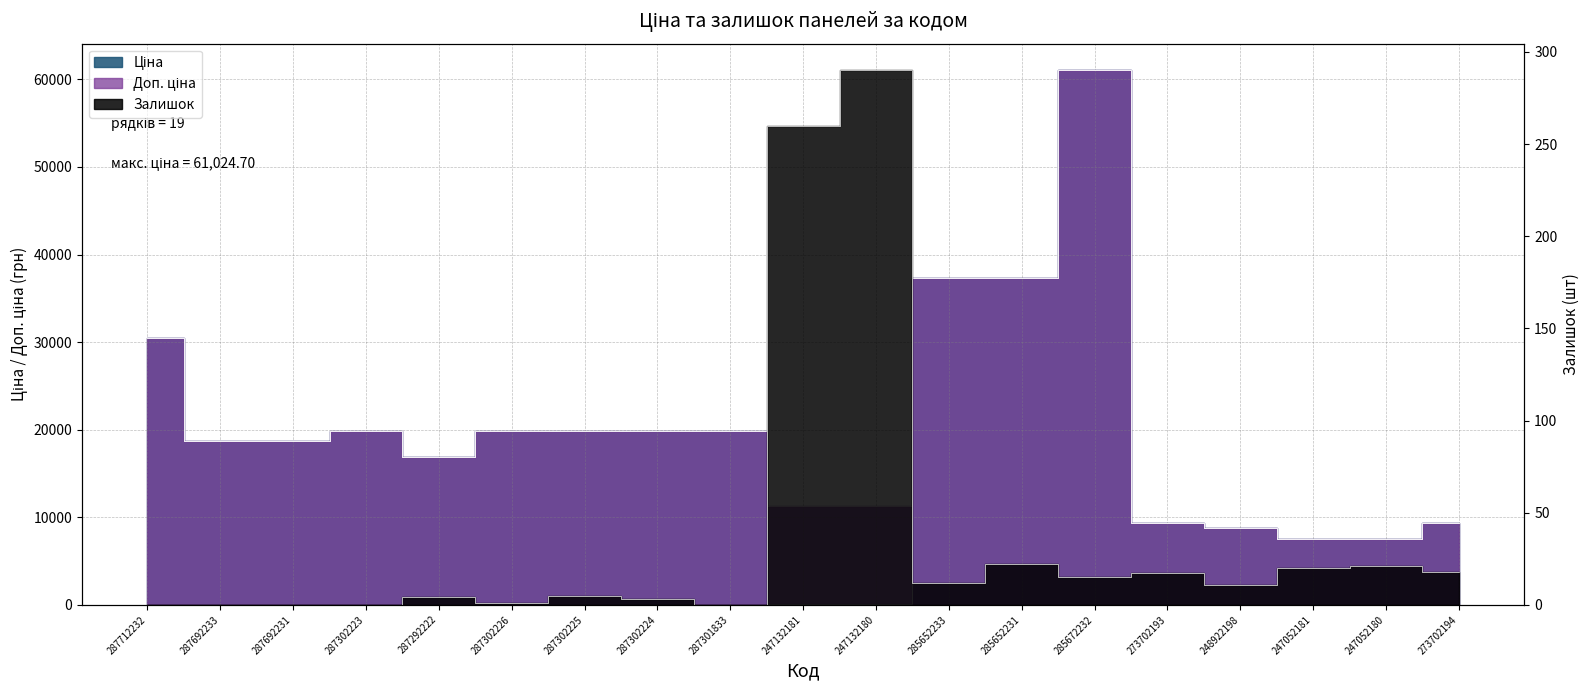

At which category does Доп. ціна reach its first local peak?

287302223